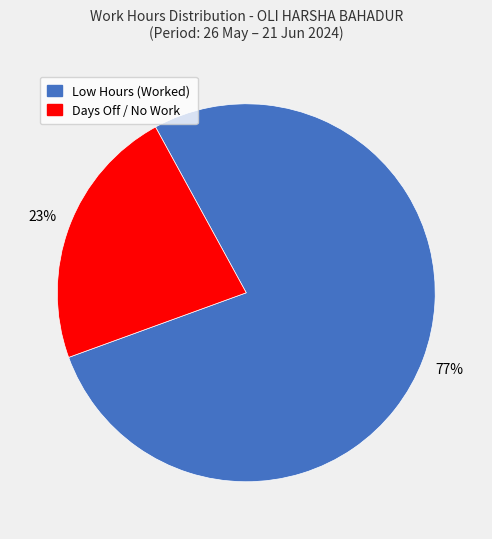

Is there any slice that represents more than half of the pie?

Yes